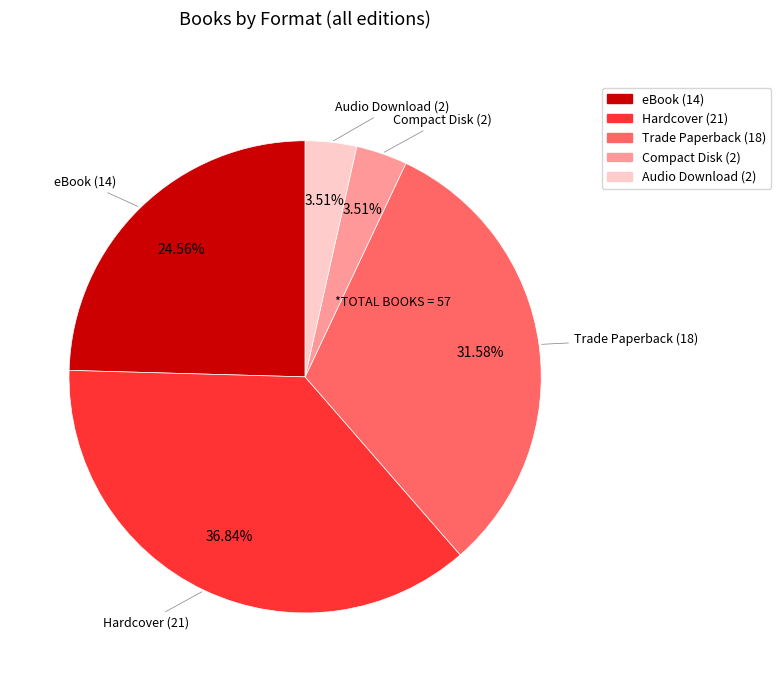

Approximately how many times larger is the value at Audio Download compared to Trade Paperback?

0.1